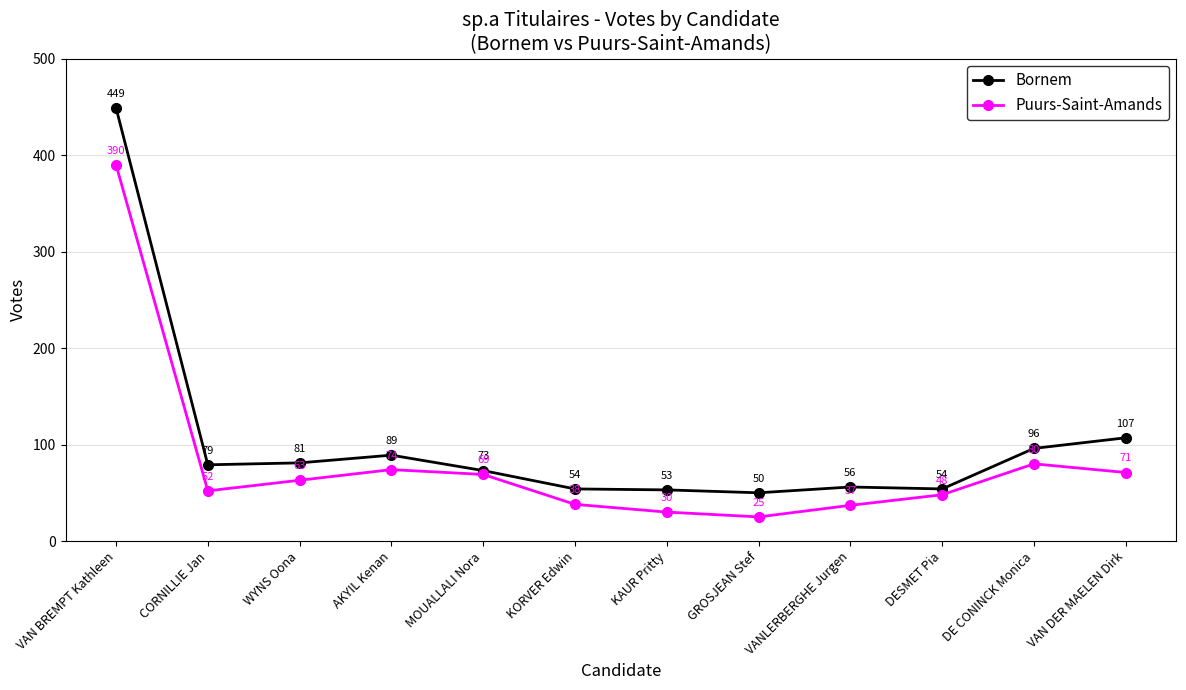

How many data points in Bornem are less than 79?

6